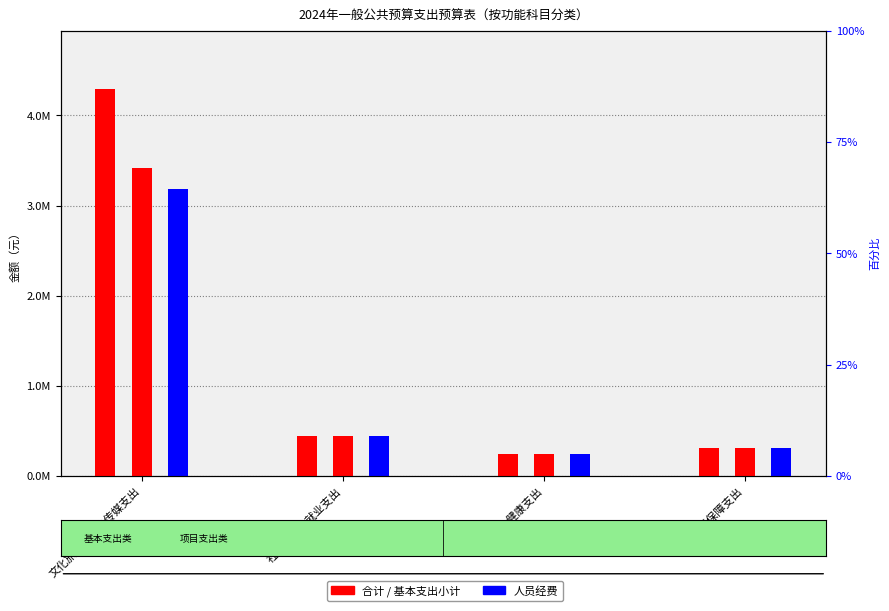

What is the average value of the 人员经费 series?

1043557.7